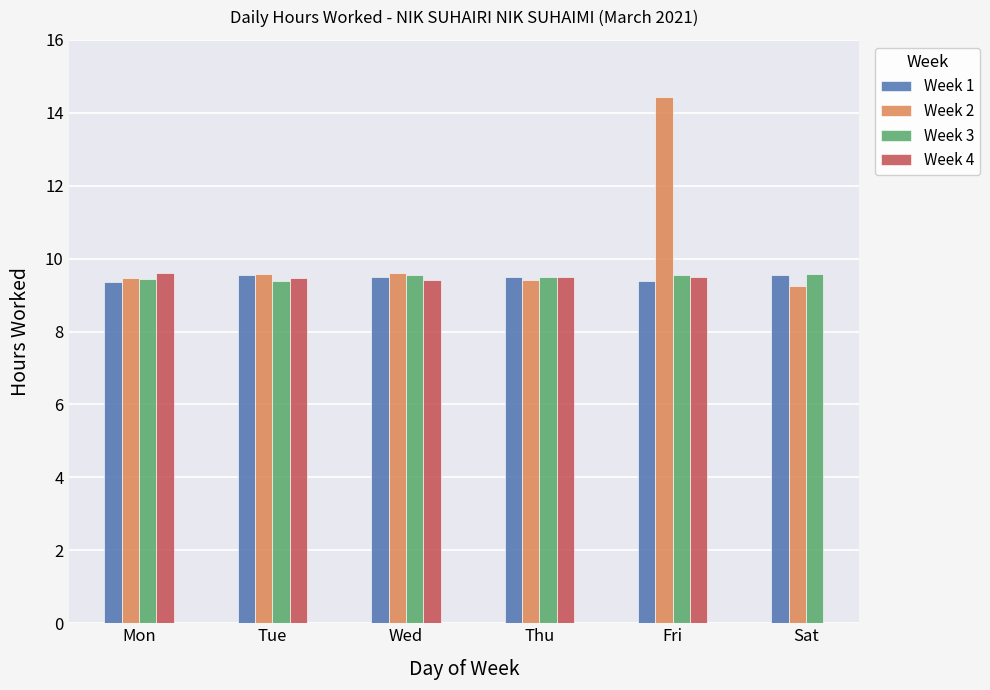

List the labels in order of Week 1 value, largest first.

Sat, Tue, Wed, Thu, Fri, Mon